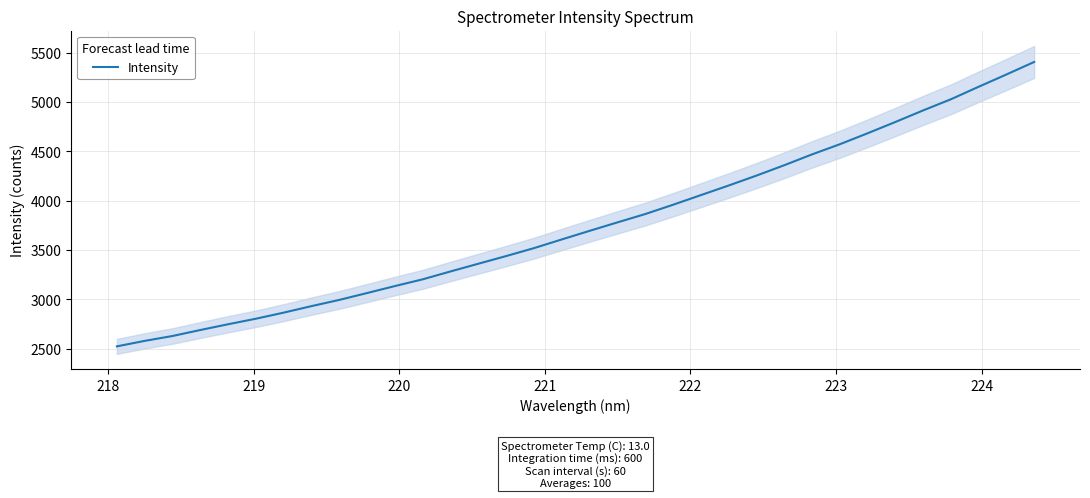

What is the value of the 13th point from the left?

3283.2